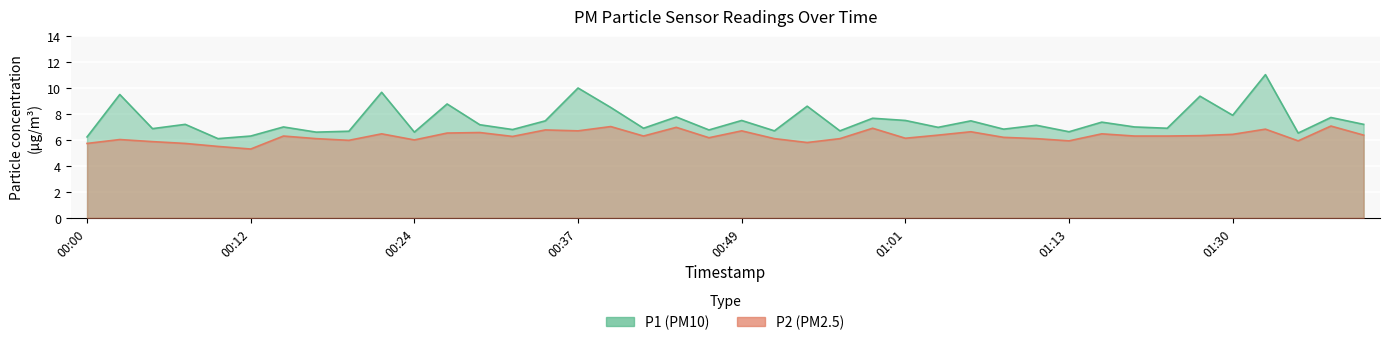

Which series changed the most between 00:15 and 00:51?

P1